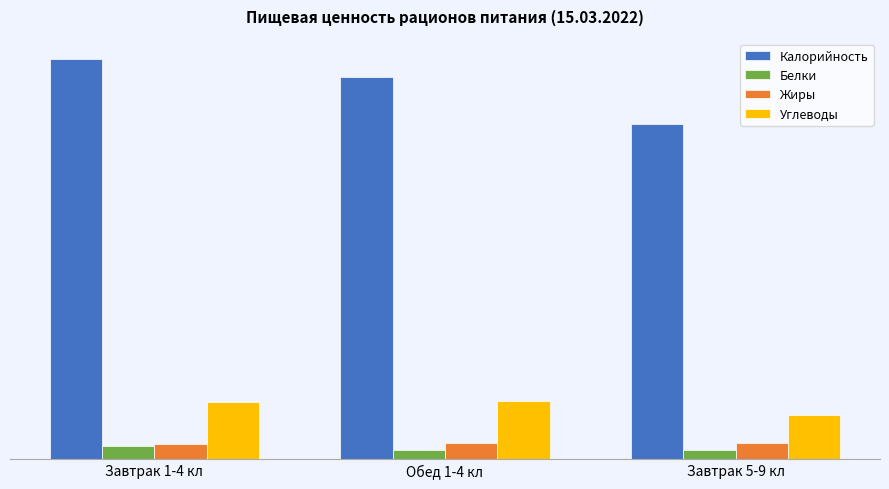

What is the difference between the second highest and minimum values in the Калорийность series?

55.0